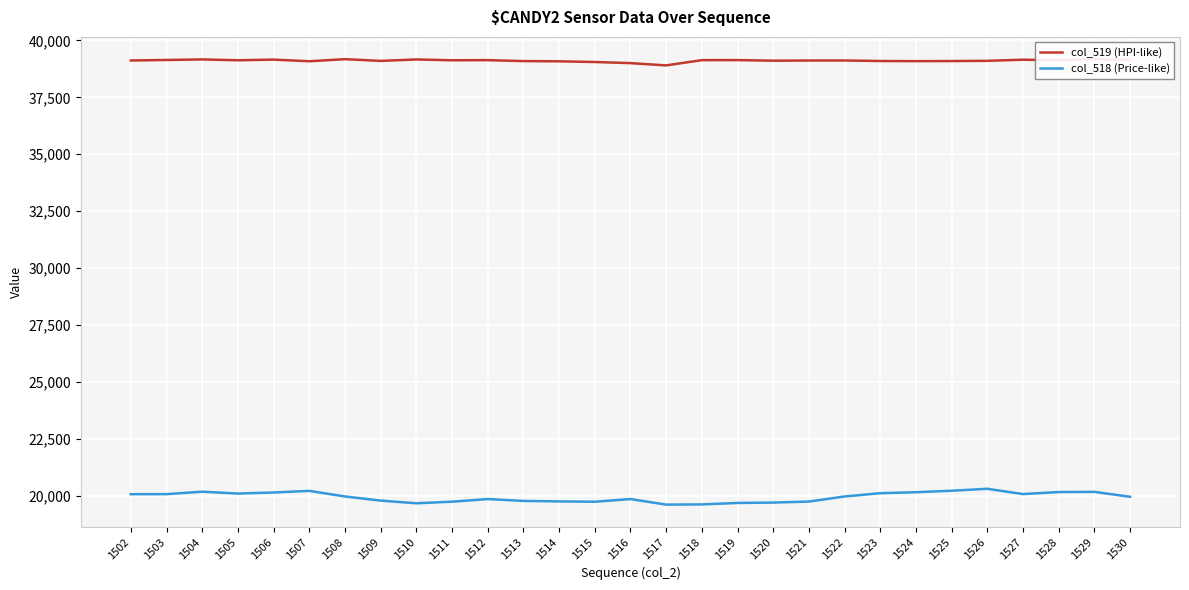

What is the average value of the col_519 (HPI-like) series?

39111